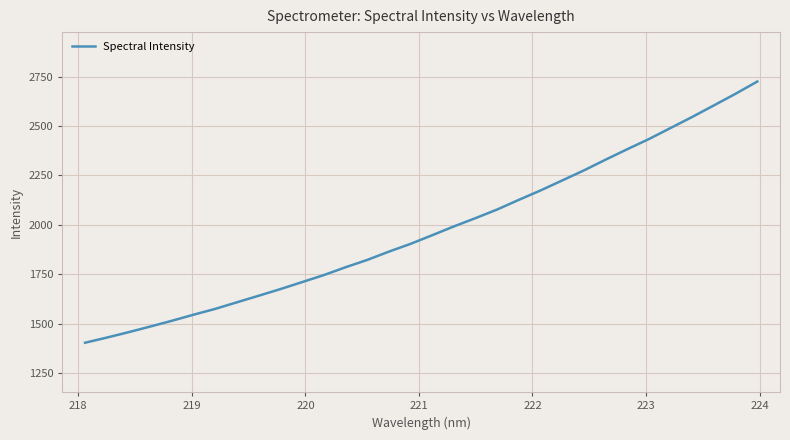

What is the smallest value displayed?

1403.6